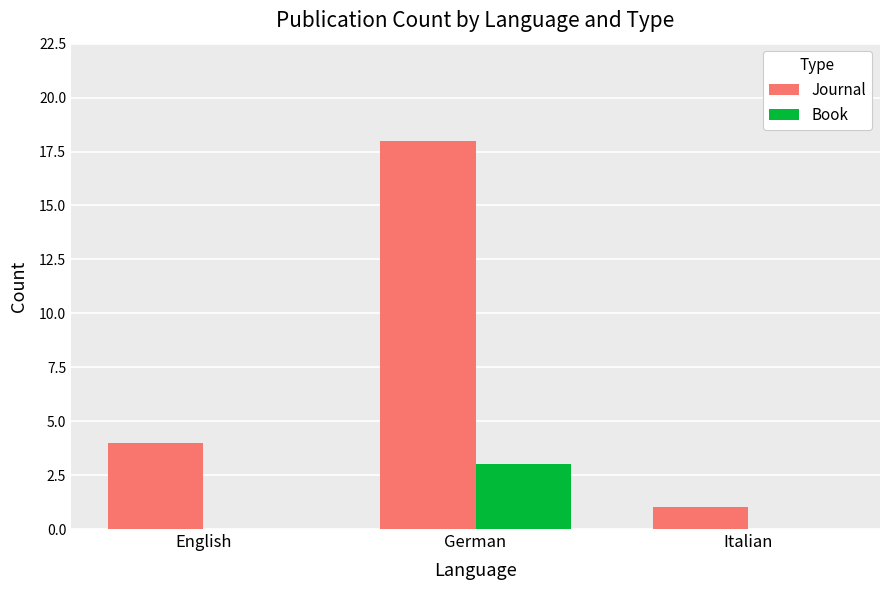

Which label corresponds to the largest value in the chart?

German